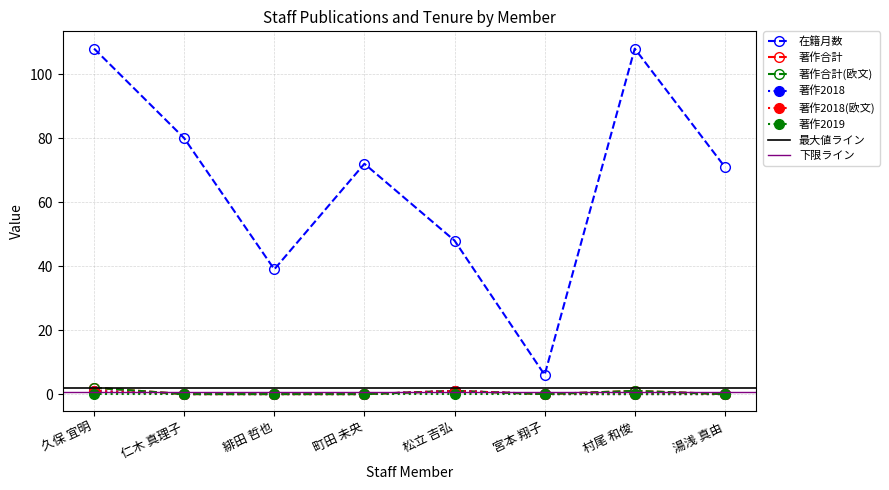

What is the sum of all 著作2018 values?

2